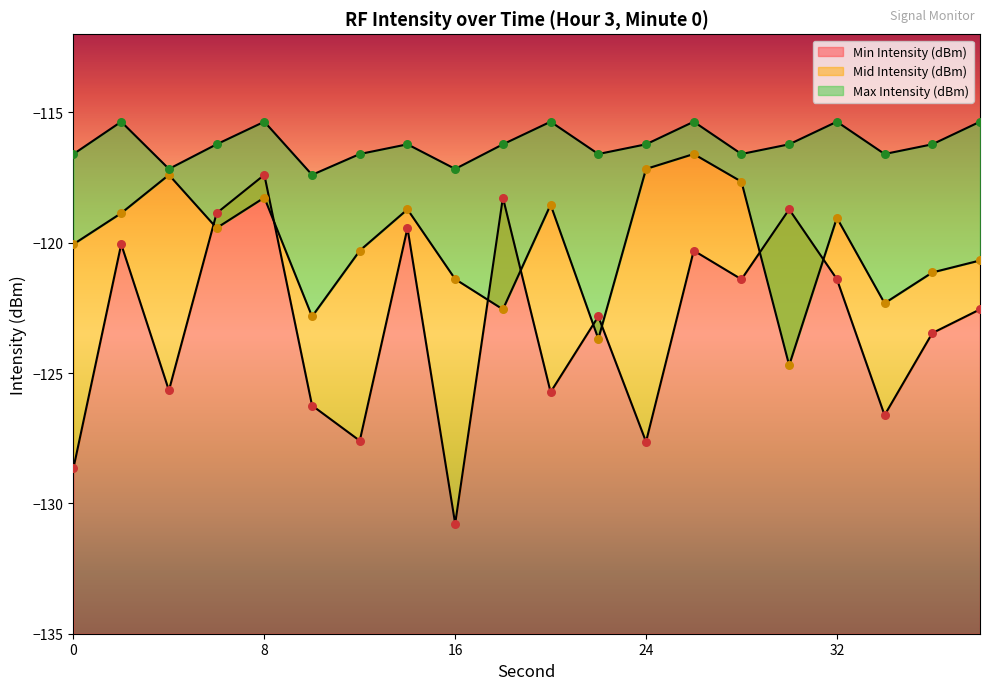

What are all the series names shown in the legend?

Min Intensity (dBm), Mid Intensity (dBm), Max Intensity (dBm)